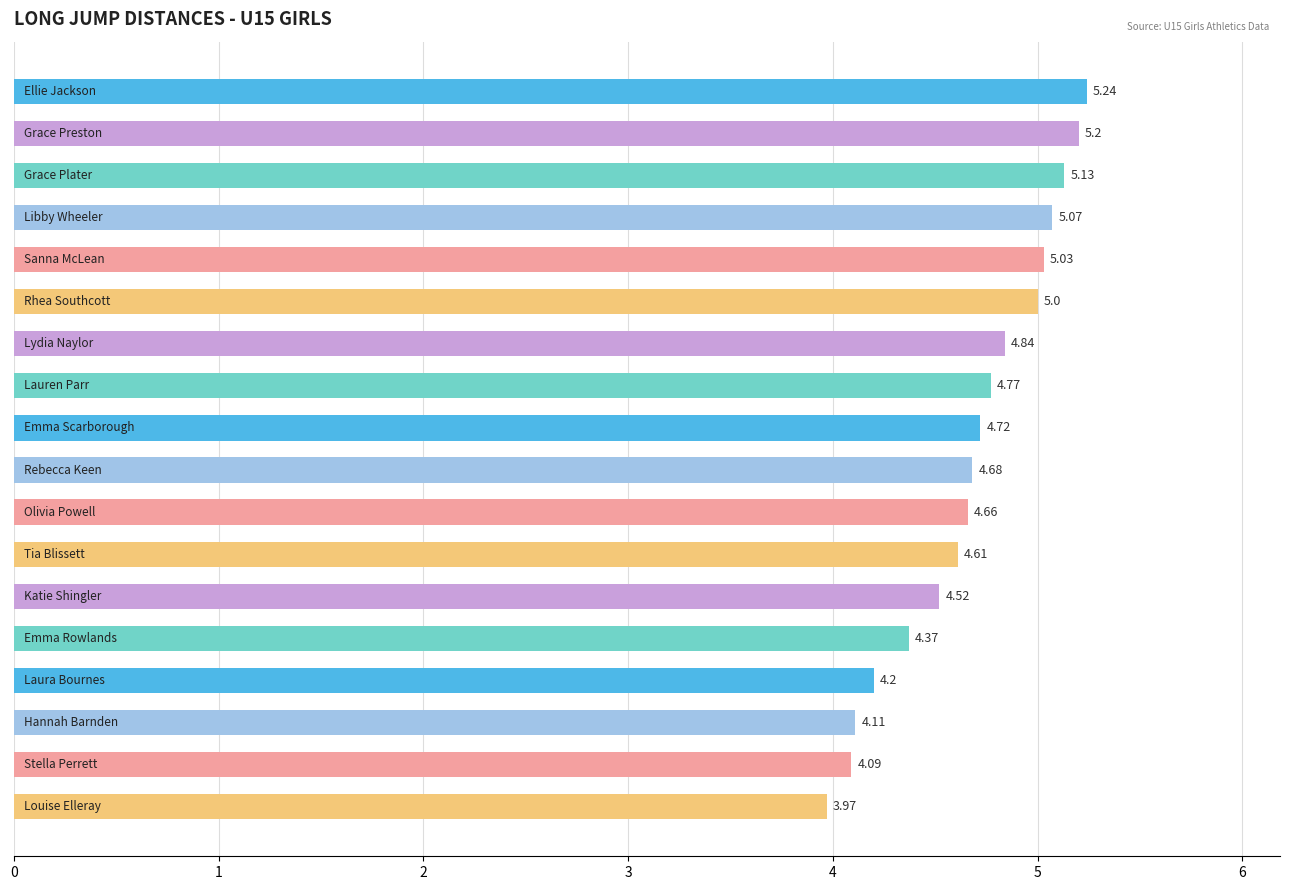

What is the difference between the second highest and second lowest values?

1.1